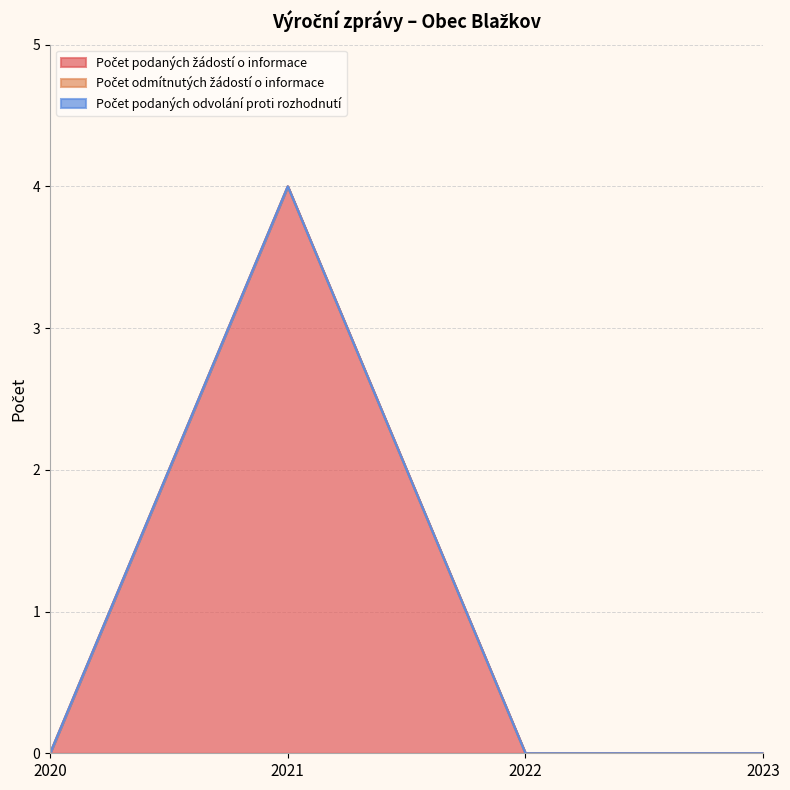

True or false: Počet podaných žádostí o informace has a value of 0 at 2022.

True